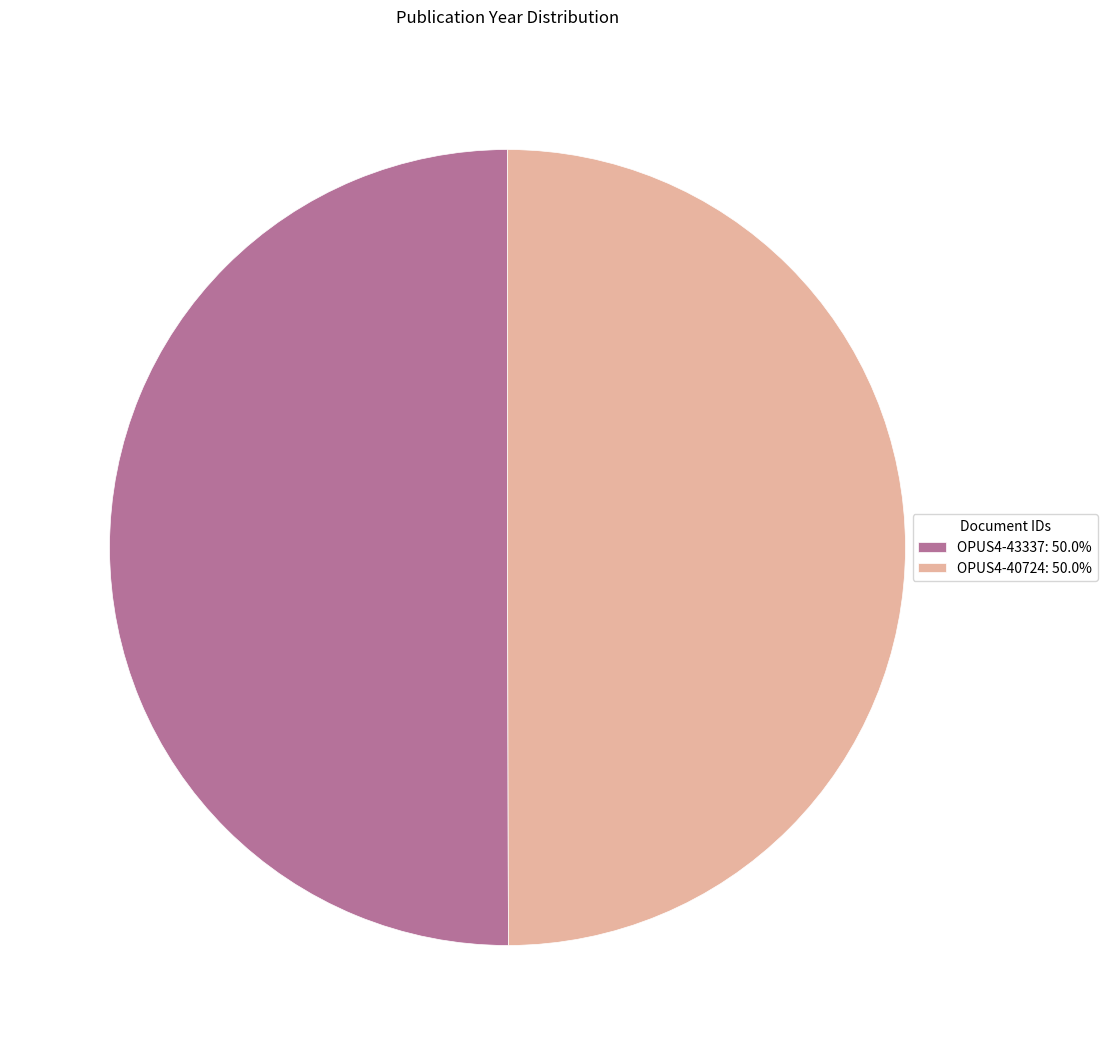

How many slices are in this pie chart?

2